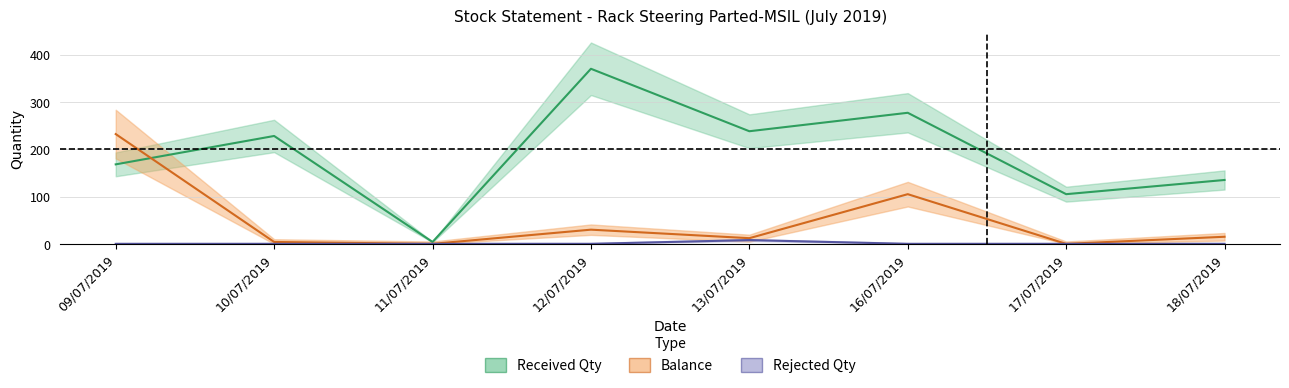

List the series in order of their overall mean, lowest first.

rejected_qty, balance, received_qty